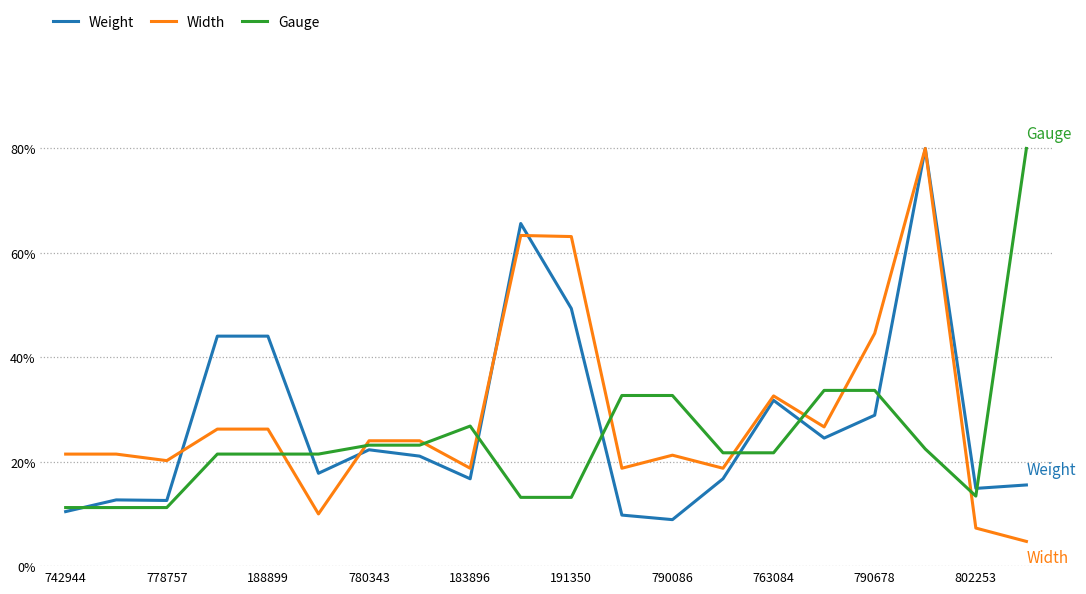

What is the greatest value displayed?

80.0